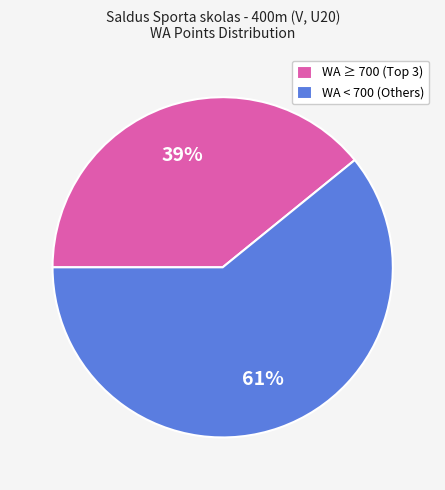

To the nearest percent, what is the difference between the largest and smallest slice percentages?

22%